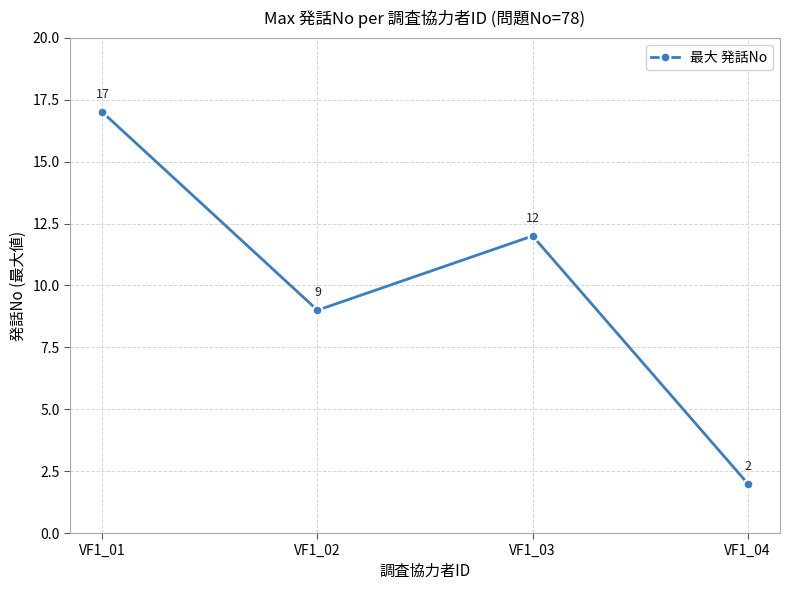

List the labels in order of value, largest first.

VF1_01, VF1_03, VF1_02, VF1_04